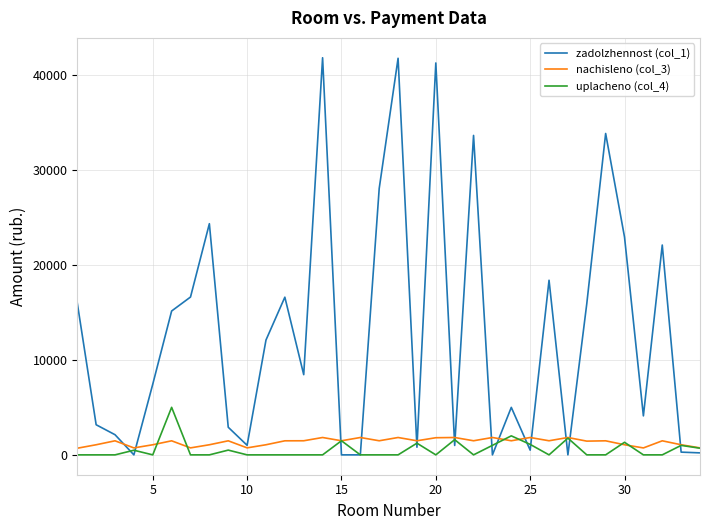

What is the maximum value for nachisleno (col_3)?

1826.4